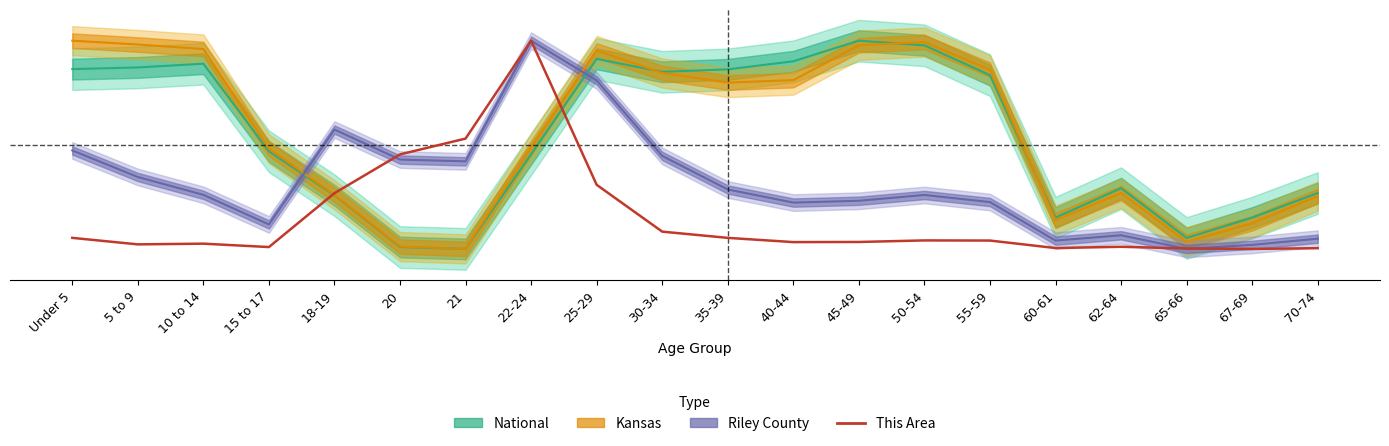

Reading left to right, list all the values displayed in this chart.

Under 5=0.1	5 to 9=0.0	10 to 14=0.0	15 to 17=0.0	18-19=0.3	20=0.5	21=0.5	22-24=1.0	25-29=0.3	30-34=0.1	35-39=0.1	40-44=0.0	45-49=0.0	50-54=0.0	55-59=0.0	60-61=0.0	62-64=0.0	65-66=0.0	67-69=0.0	70-74=0.0